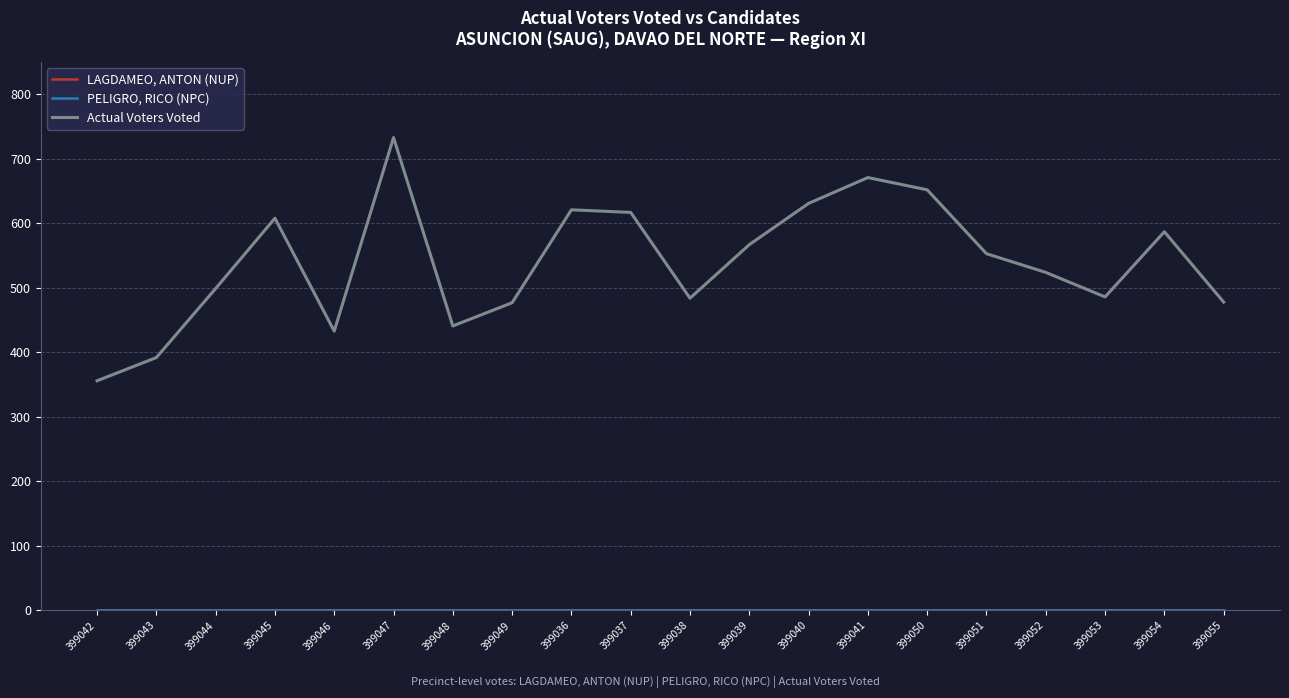

Is this an area chart (filled region under the line)?

No